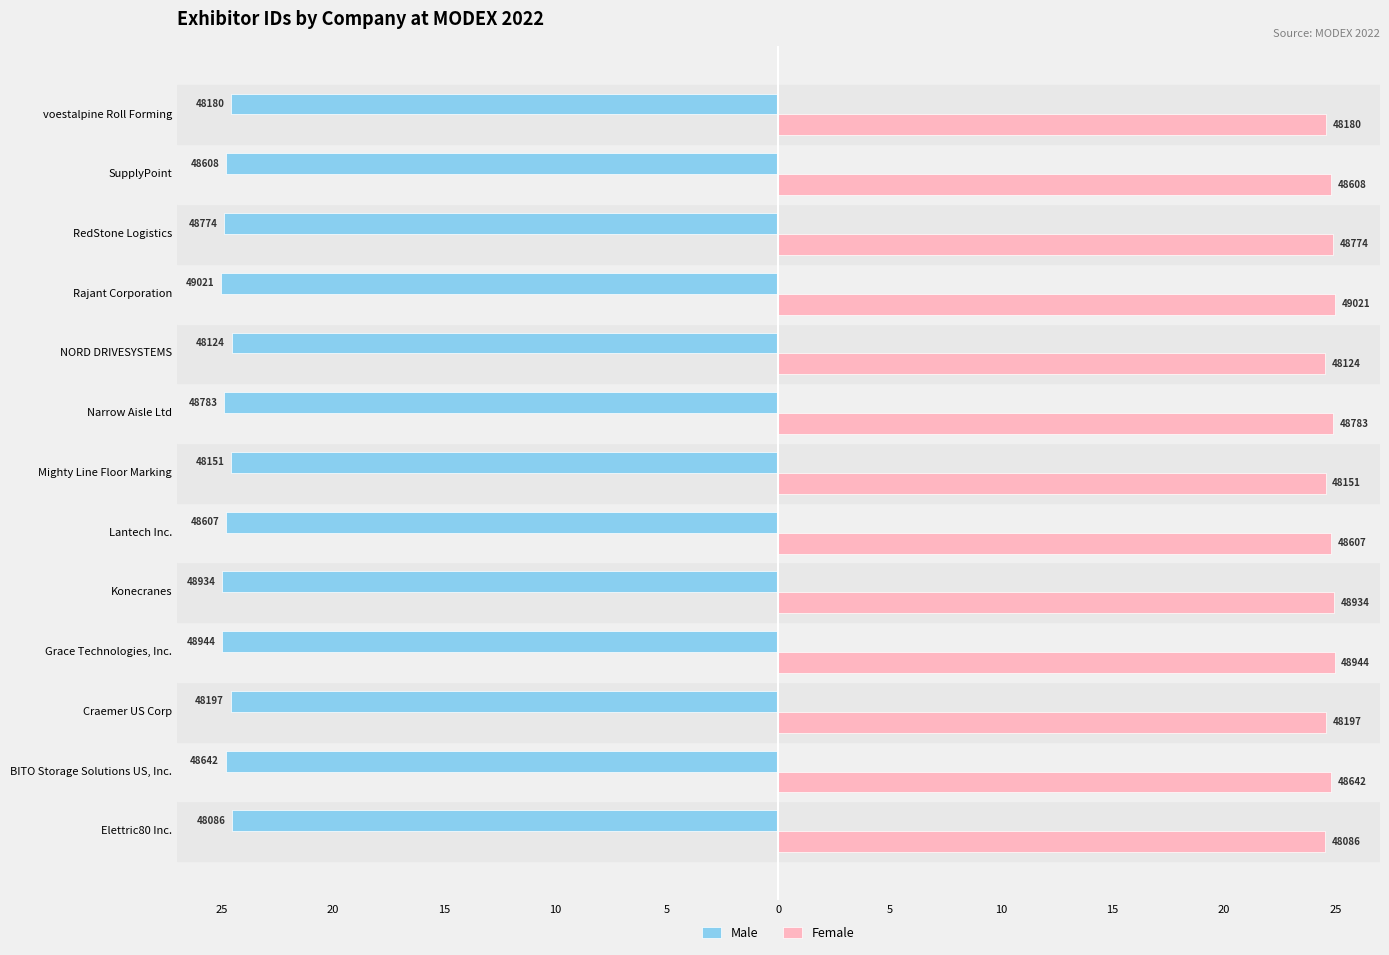

Reading left to right, list all the values displayed in this chart.

Male: -24.5	-24.8	-24.6	-25.0	-25.0	-24.8	-24.6	-24.9	-24.5	-25.0	-24.9	-24.8	-24.6
Female: 24.5	24.8	24.6	25.0	25.0	24.8	24.6	24.9	24.5	25.0	24.9	24.8	24.6